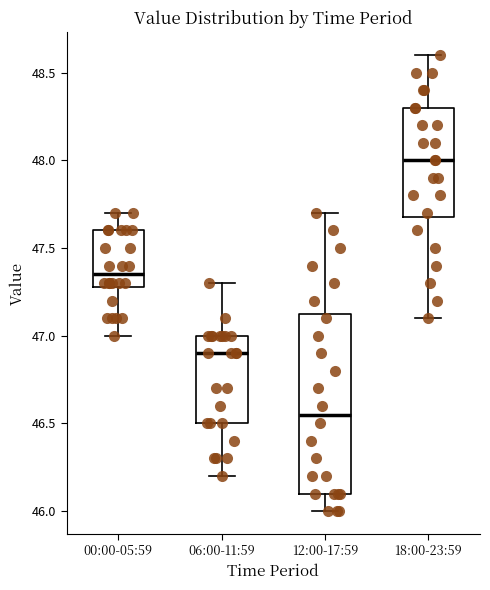

Which box is the tallest, from its lower edge to its upper edge?

12:00-17:59